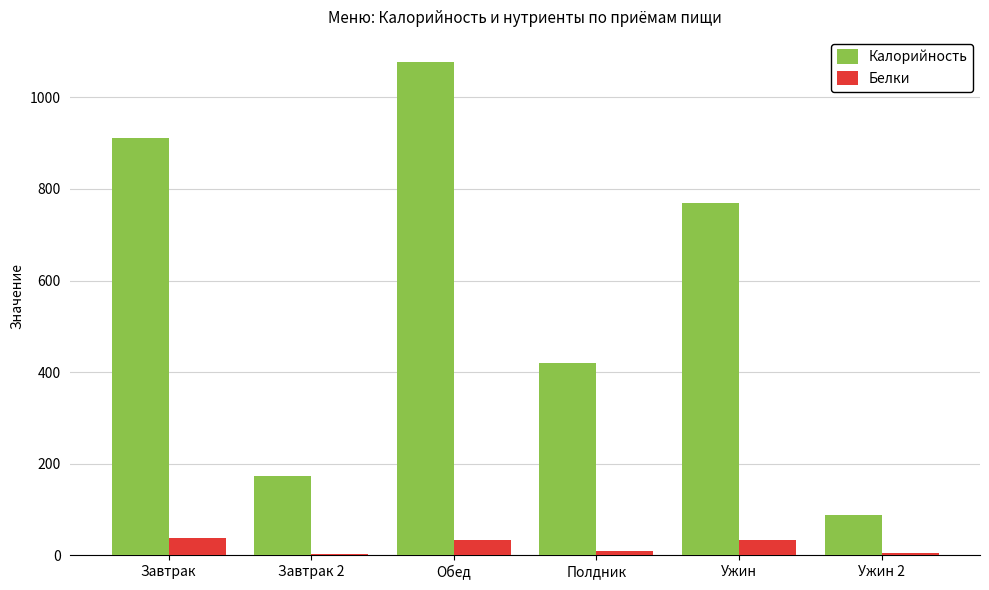

Which series changed the most between Завтрак and Завтрак 2?

Калорийность